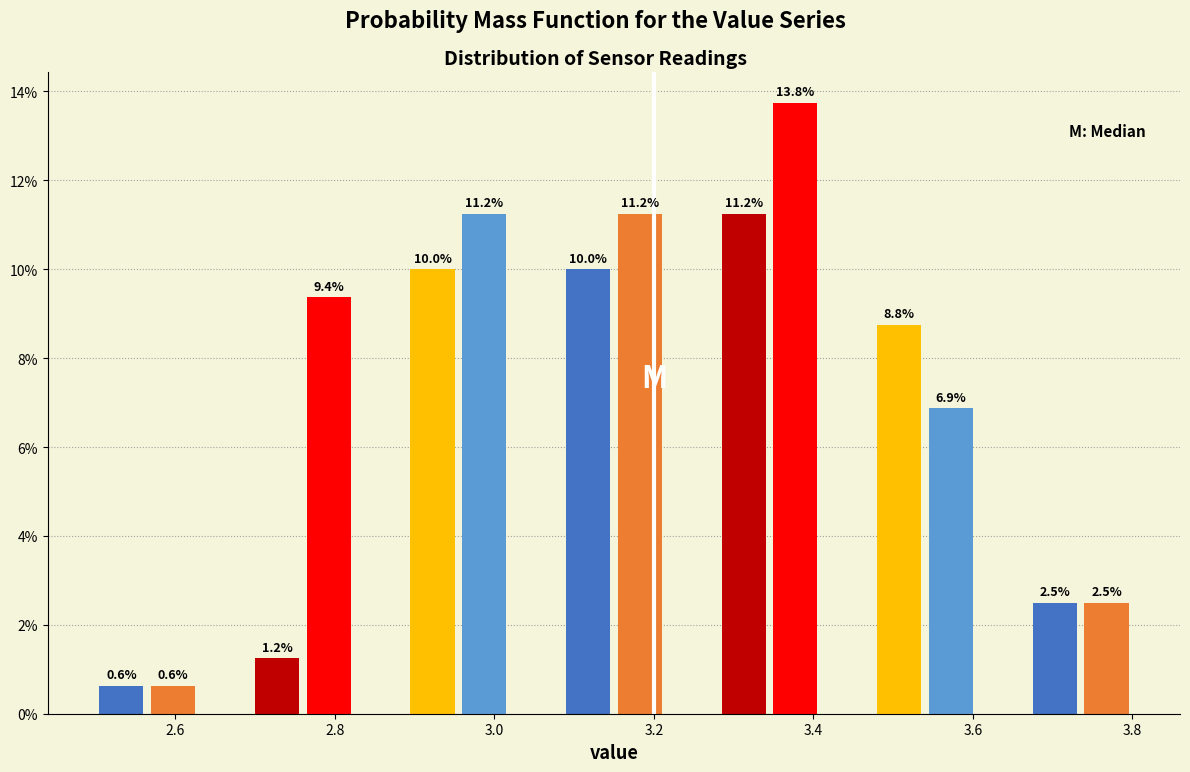

Around what value on the x-axis is the tallest bar? Give the approximate position of its centre, as read against the axis.

3.38